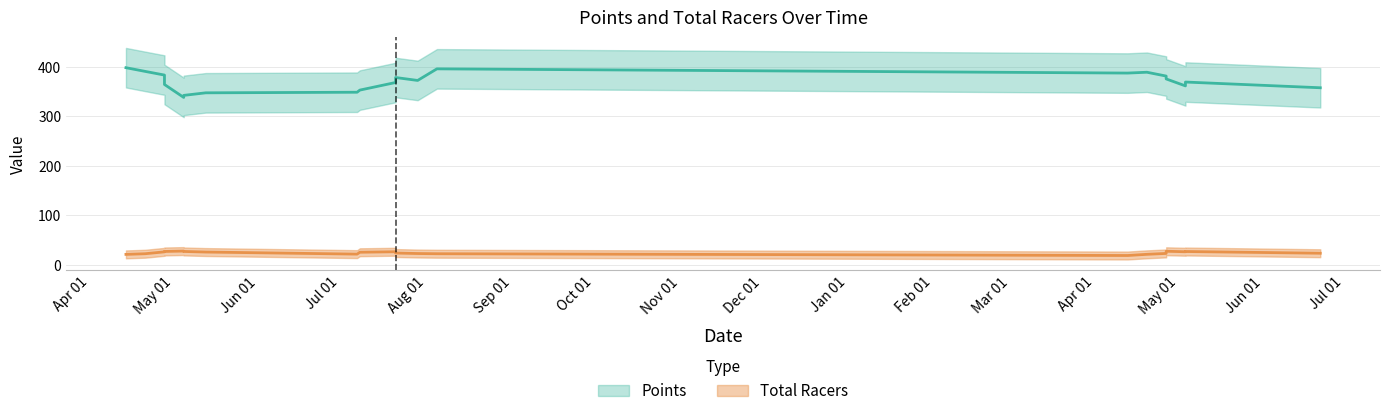

Between 2013-05-11 and 2012-07-28, which is larger?

2012-07-28